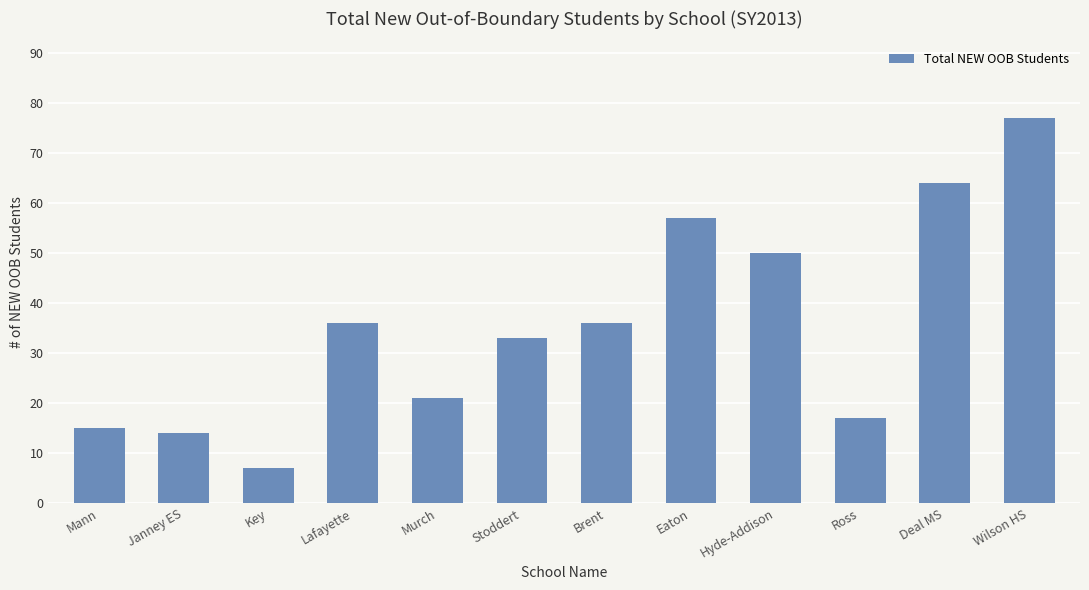

The chart shows a value of 64 at Deal MS. True or false?

True